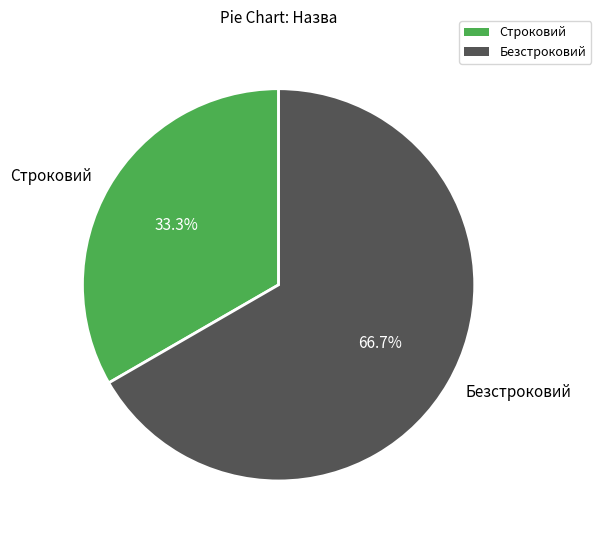

Is there a majority slice in this chart?

Yes